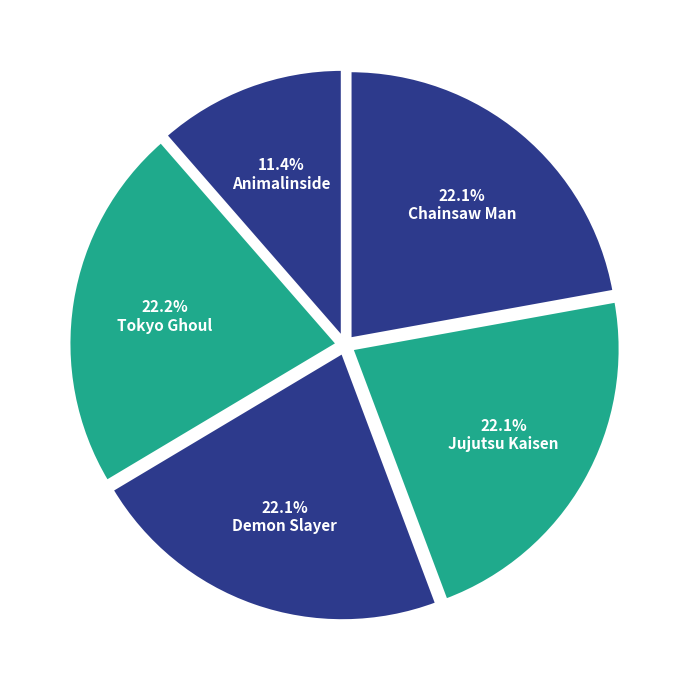

Count the number of slices in the pie.

5